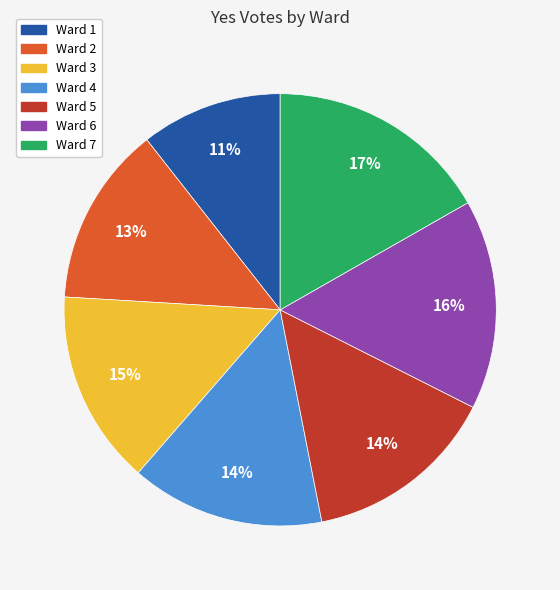

Count the number of slices in the pie.

7